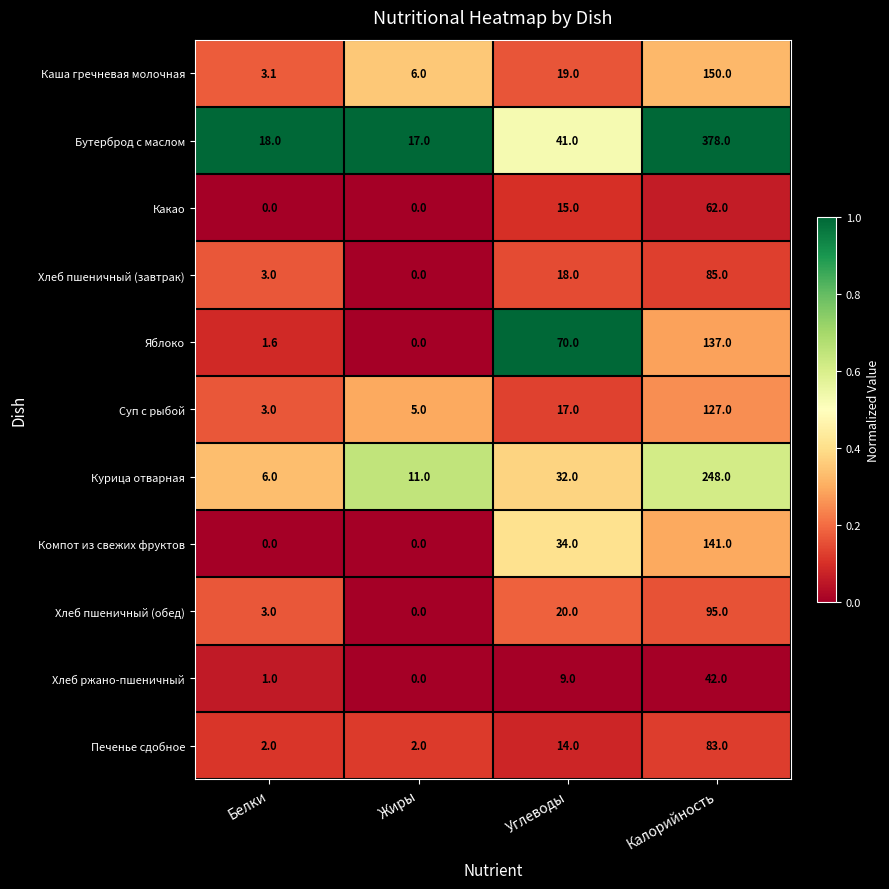

What is the approximate value of Суп с рыбой at Углеводы?

17.0